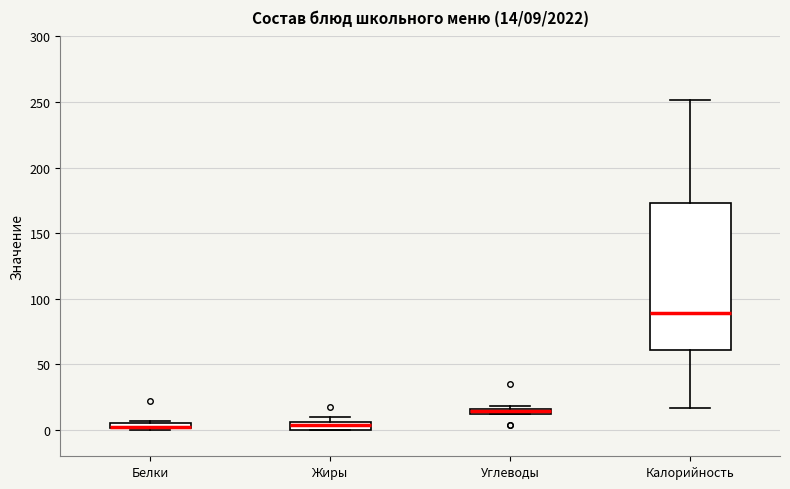

Comparing the boxes themselves (not the whiskers), which one is the tallest?

Калорийность